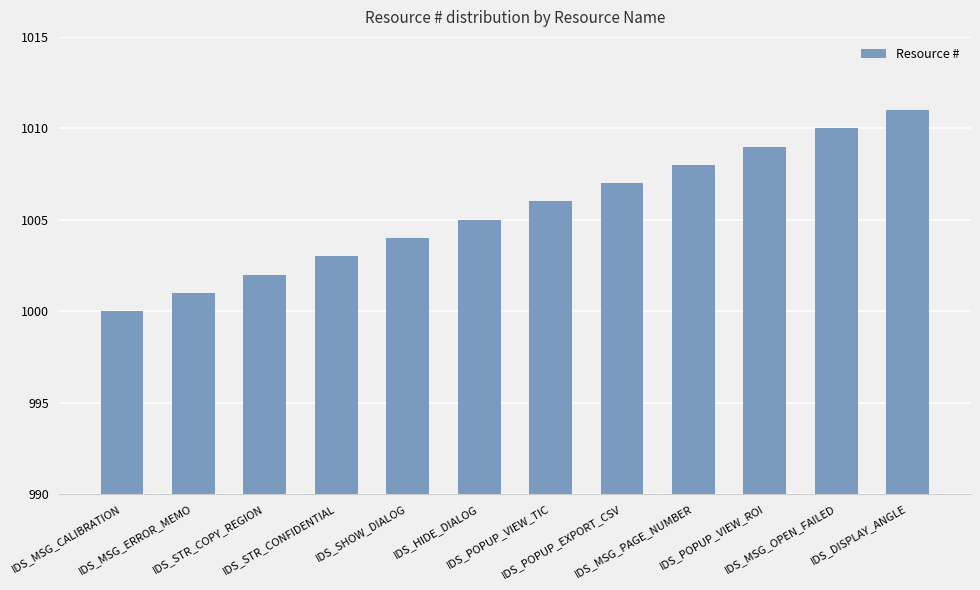

What is the value of the 10th bar from the left?

1009